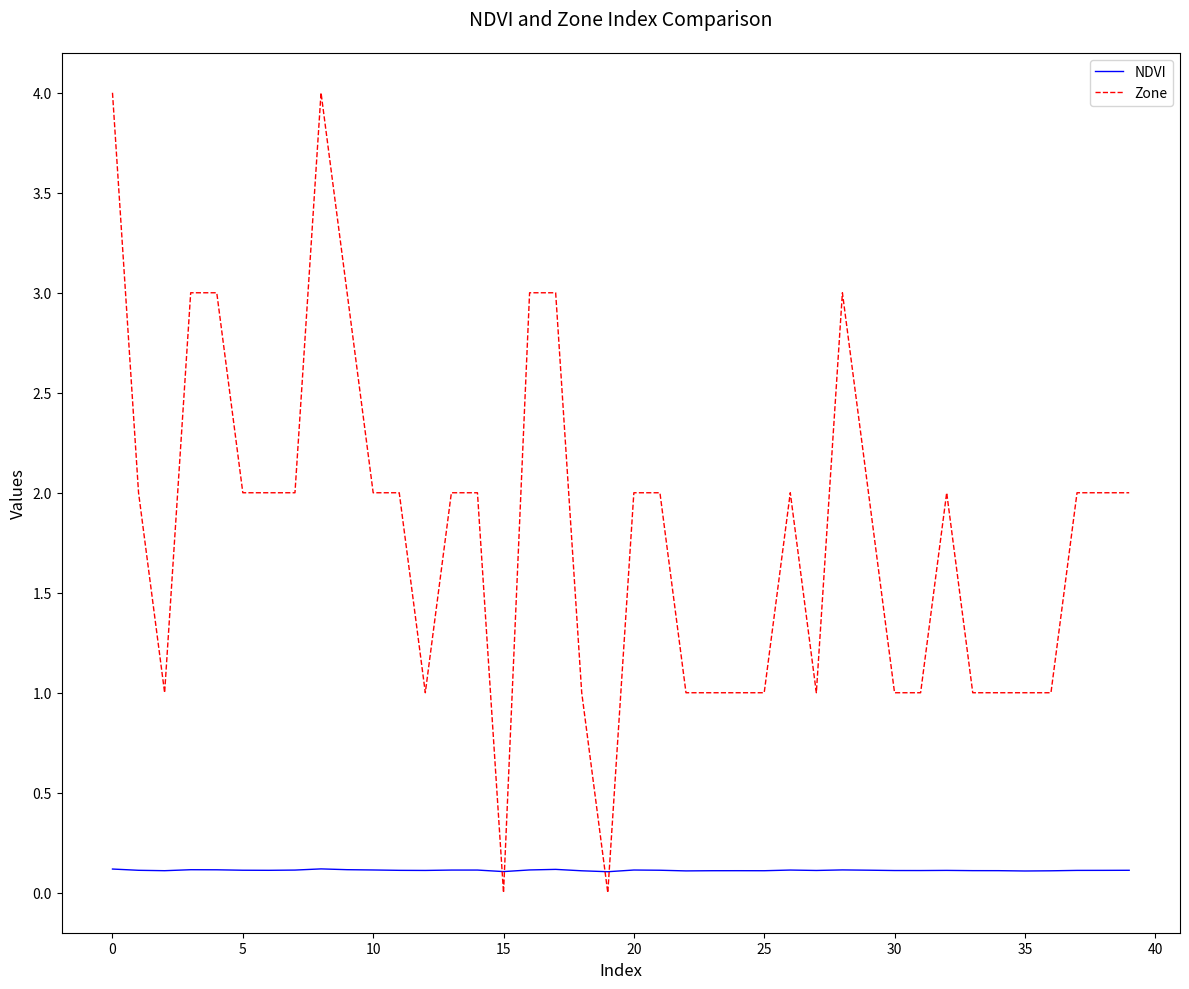

What is the highest value of the Zone series?

4.0